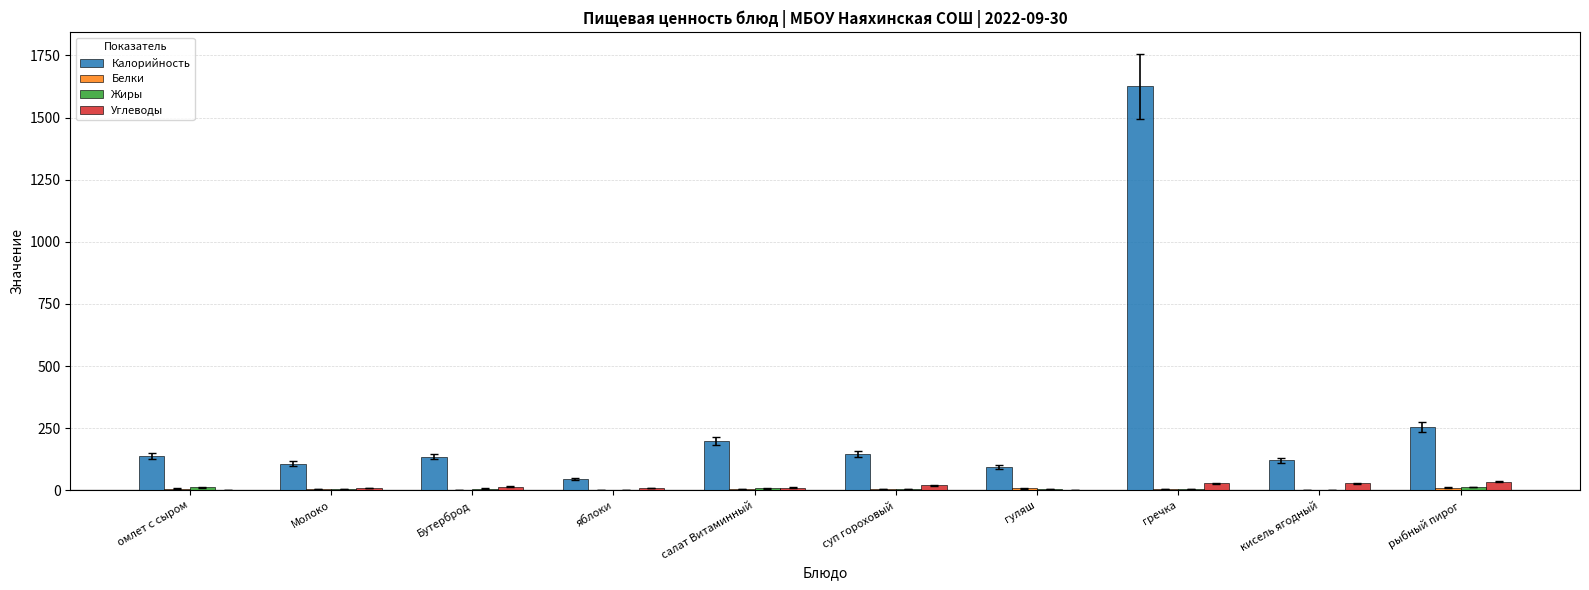

What is the greatest value displayed?

1625.0